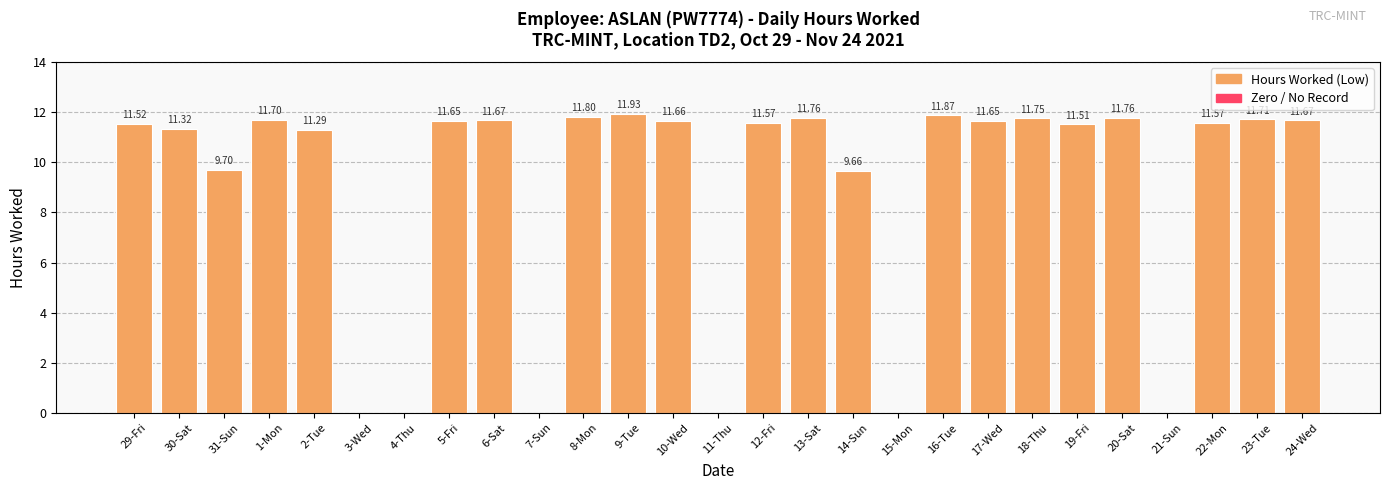

True or false: the data shows 18.2 at 19-Fri.

False